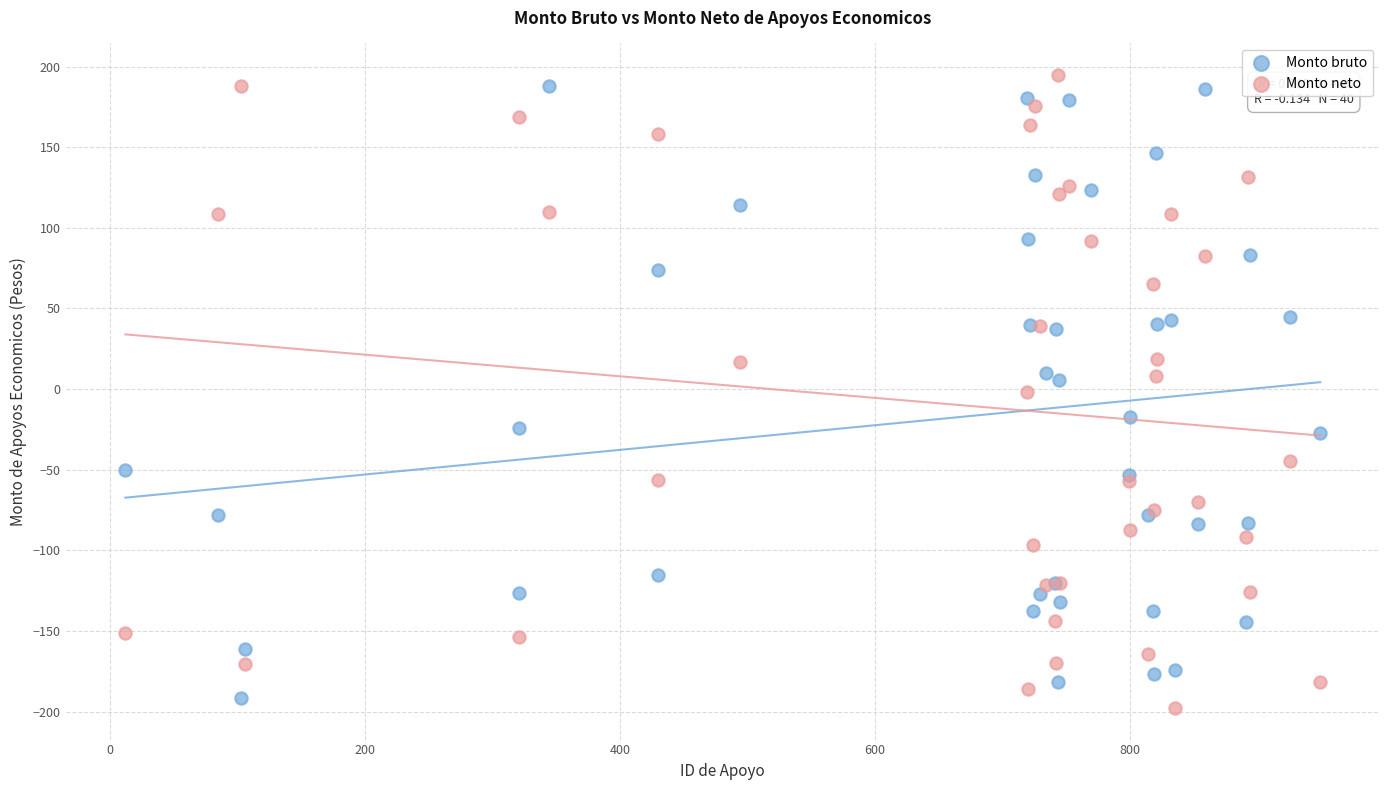

What is the X range (max minus min) for the scatter plot?

937.0